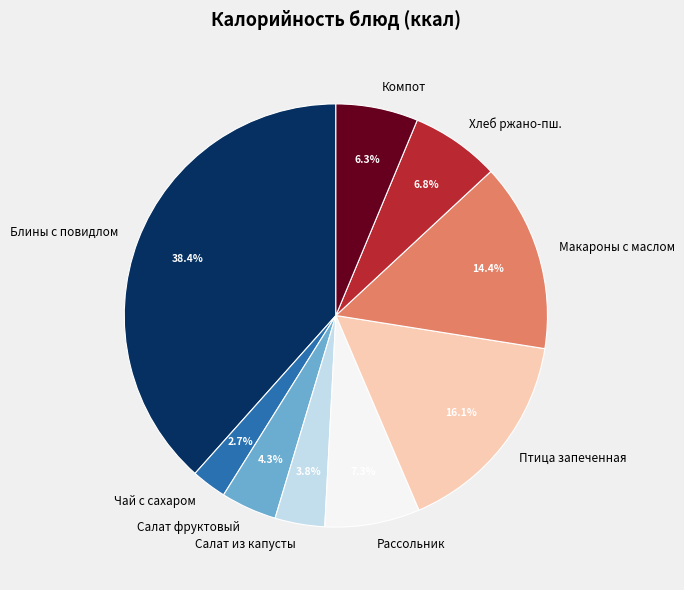

Which category has the smallest portion of the pie?

Чай с сахаром